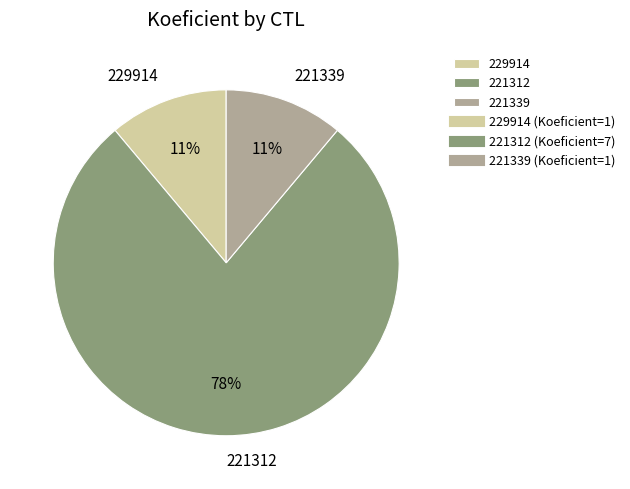

To the nearest percent, what is the difference between the 221312 and 221339 slice percentages?

67%